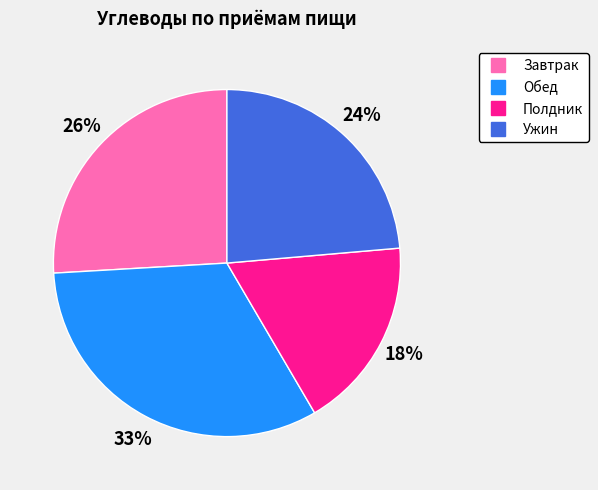

Is there a majority slice in this chart?

No